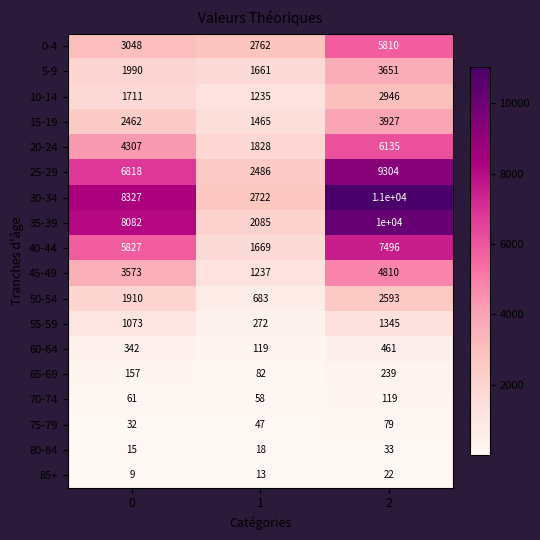

Rank the series by their maximum value, from lowest to highest.

85+, 80-84, 75-79, 70-74, 65-69, 60-64, 55-59, 50-54, 10-14, 5-9, 15-19, 45-49, 0-4, 20-24, 40-44, 25-29, 35-39, 30-34